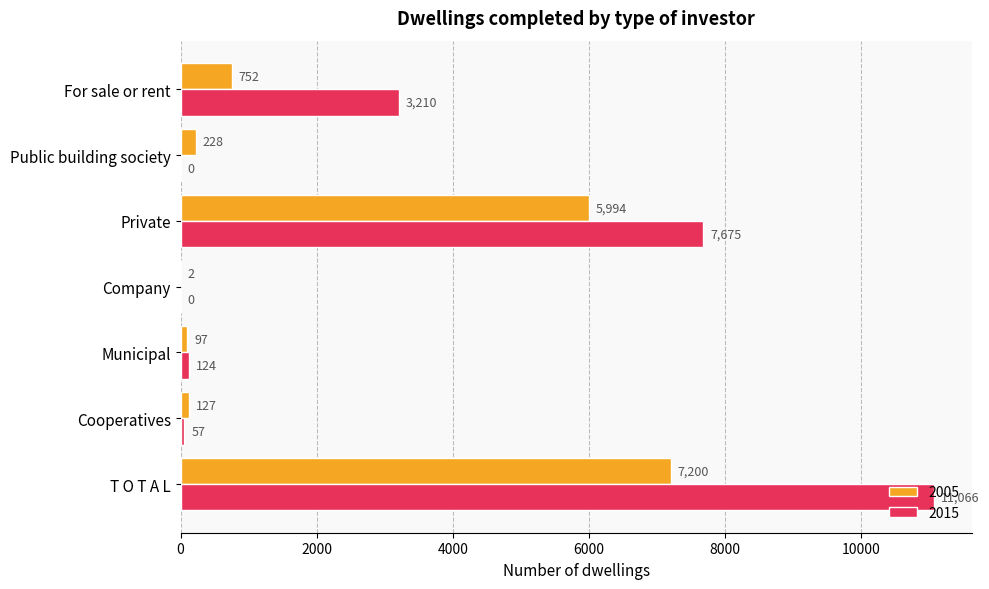

Which series has the largest total across all categories?

2015